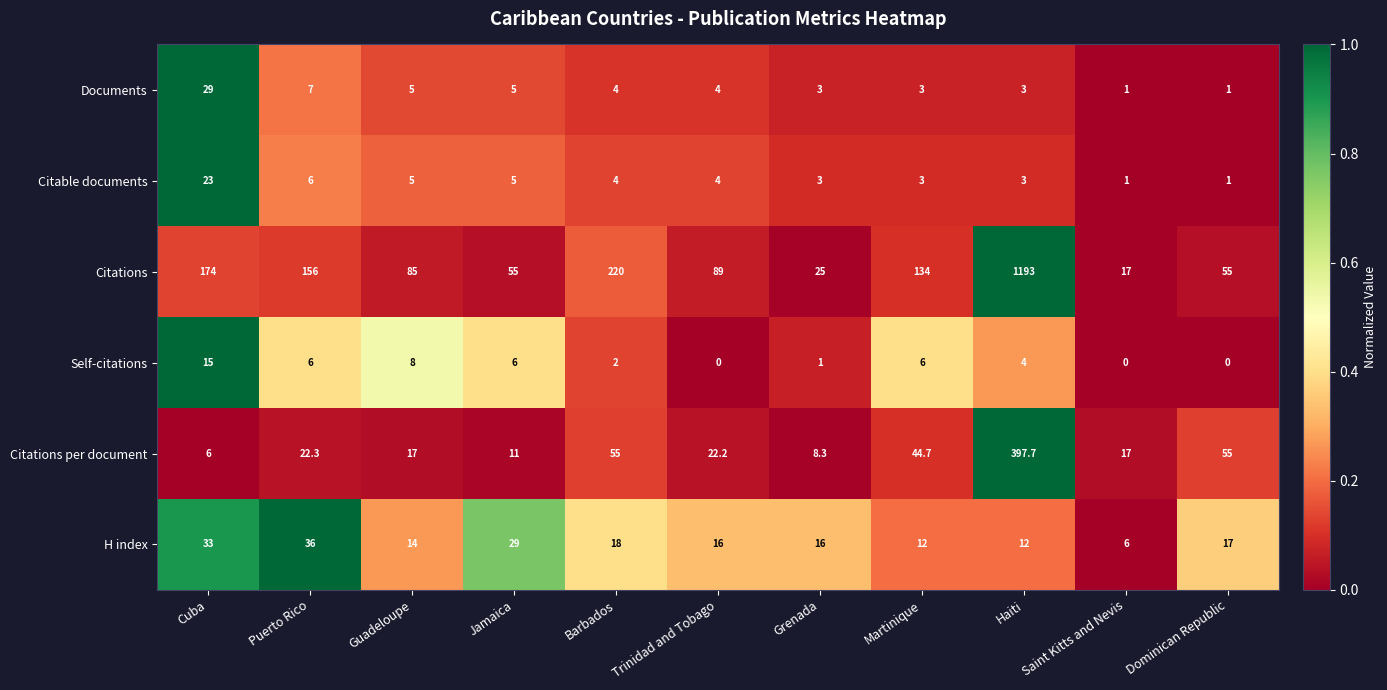

What is the difference between the second highest and minimum values in the H index series?

27.0